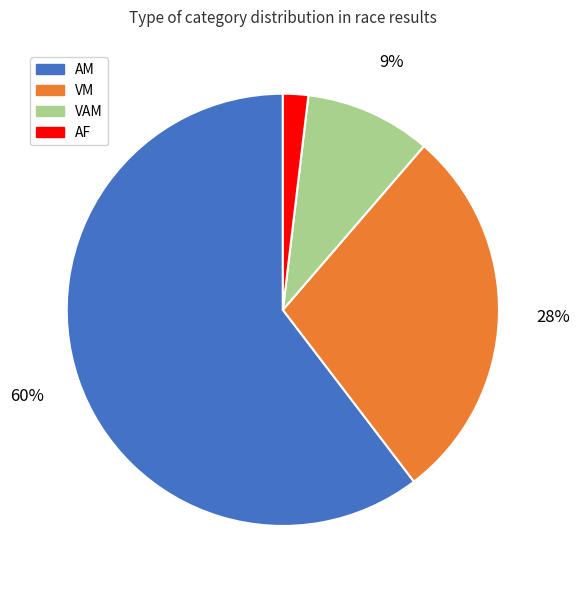

Combined, do VAM and AF account for over 50%?

No